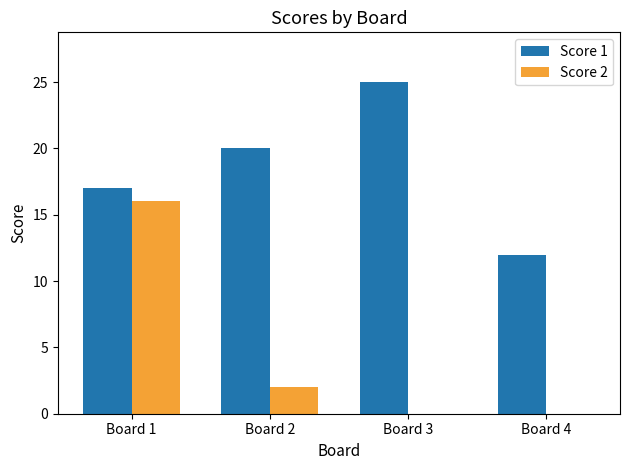

Reading right to left, transcribe all the data shown in this chart.

Score 1: 12	25	20	17
Score 2: 0	0	2	16